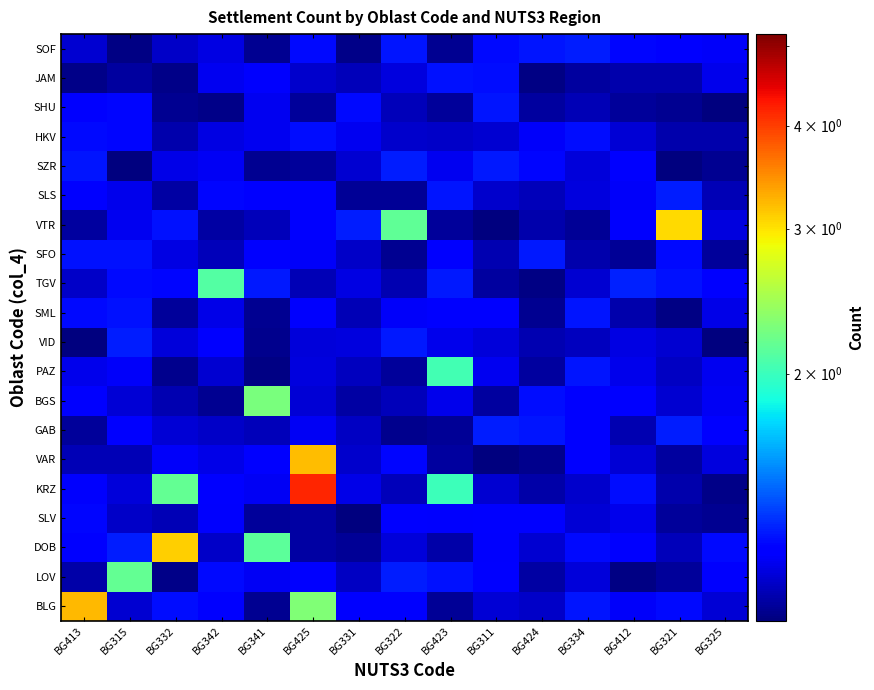

Which category has the lowest value across all series?

BG331